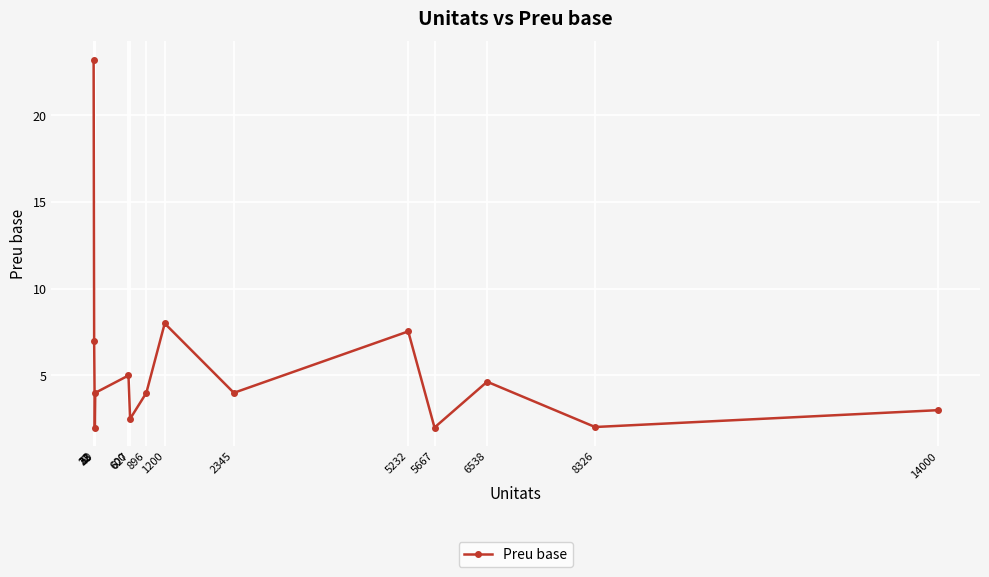

Reading right to left, list all the values displayed in this chart.

14000=3.0	8326=2.0	6538=4.6	5667=2.0	5232=7.5	2345=4.0	1200=8.0	896=4.0	627=2.5	600=5.0	50=4.0	43=2.0	32=7.0	23=23.2